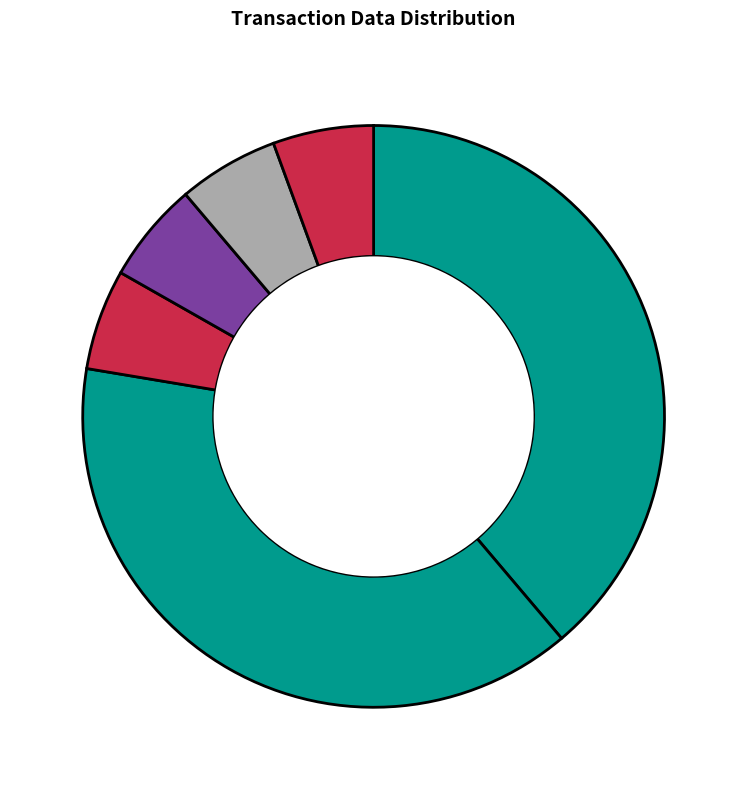

Count the number of slices in the pie.

6